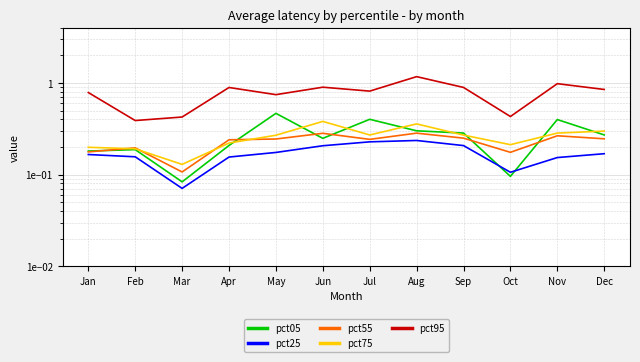

What are all the series names shown in the legend?

pct05, pct25, pct55, pct75, pct95